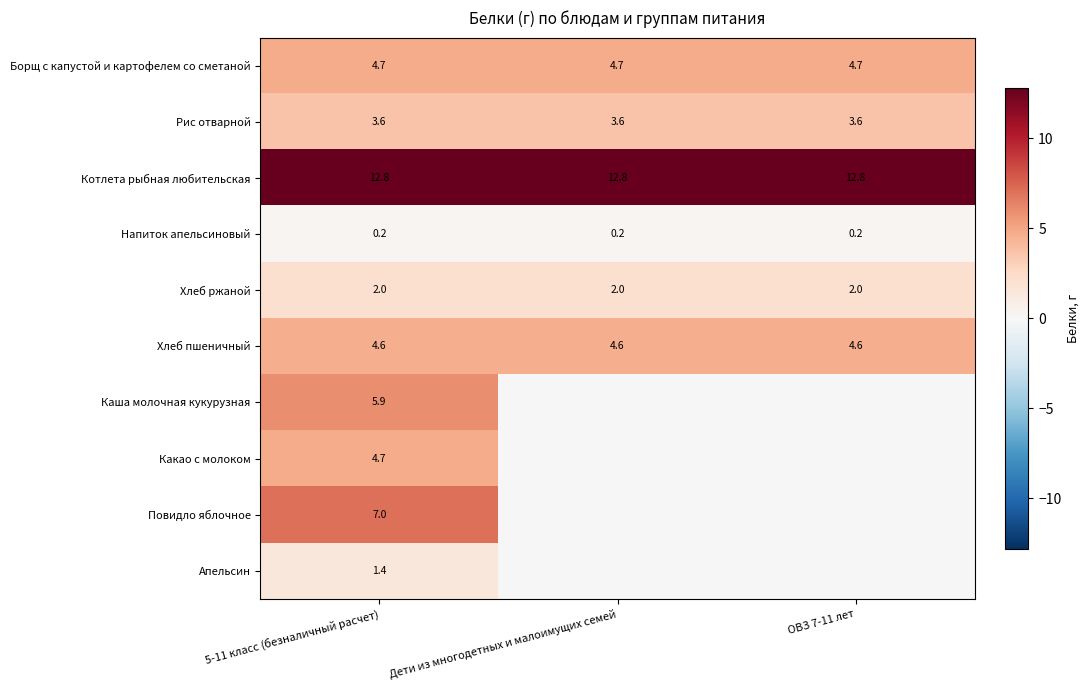

True or false: Котлета рыбная любительская has a value of 19.0 at 5-11 класс (безналичный расчет).

False